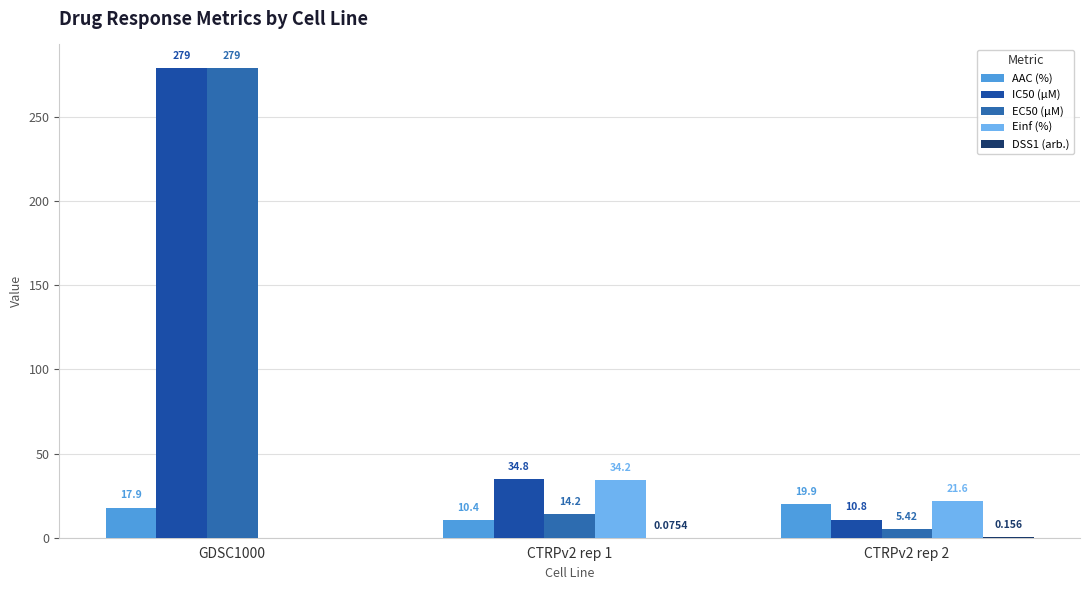

What is the spread (max minus min) of values at GDSC1000?

279.0